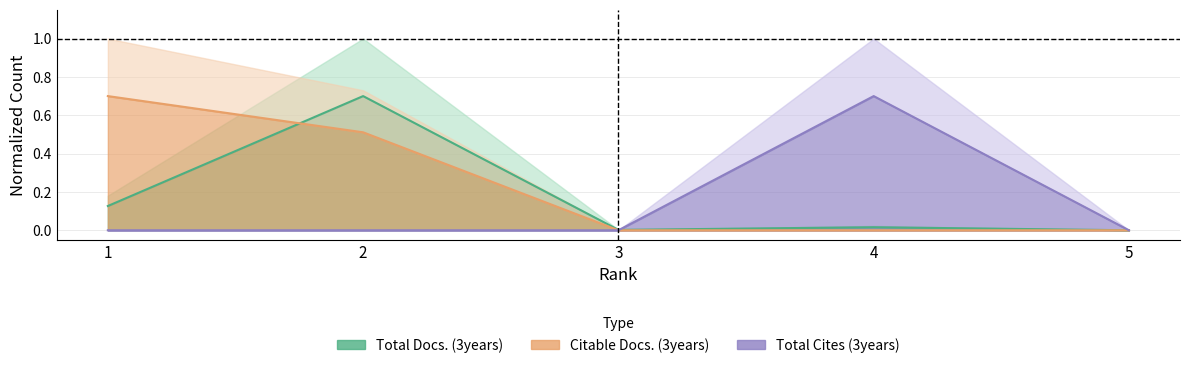

Rank the series at 2 from highest to lowest value.

Total Docs. (3years), Citable Docs. (3years), Total Cites (3years)